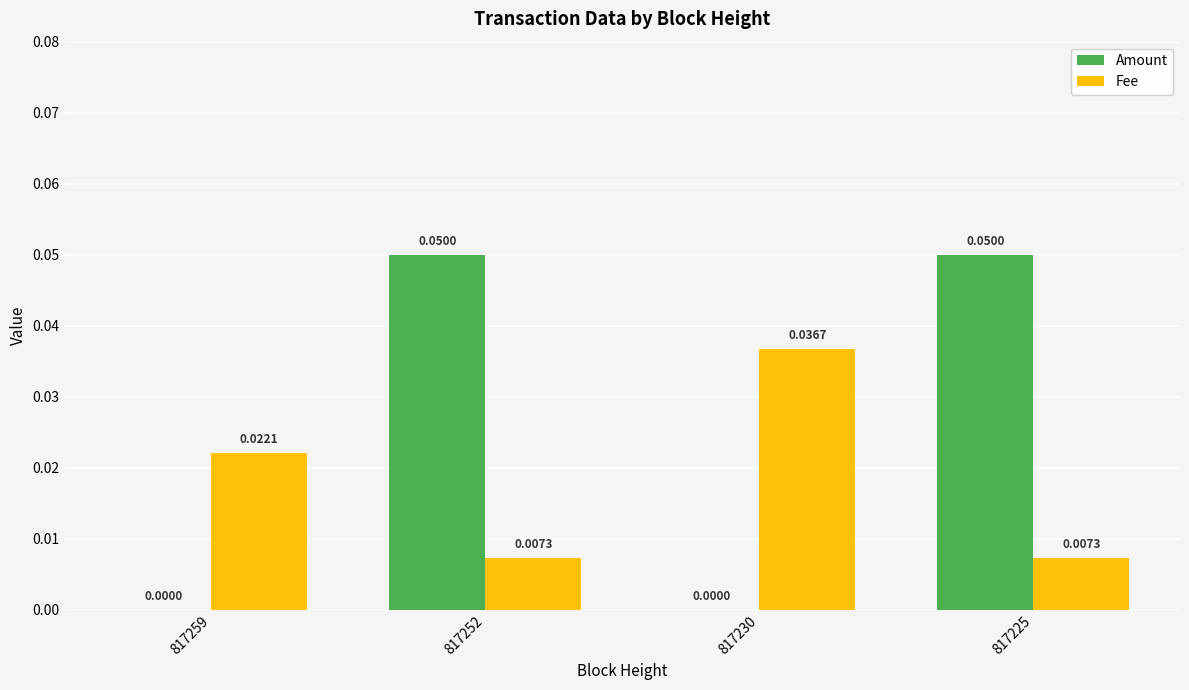

Does the chart contain stacked bars?

No